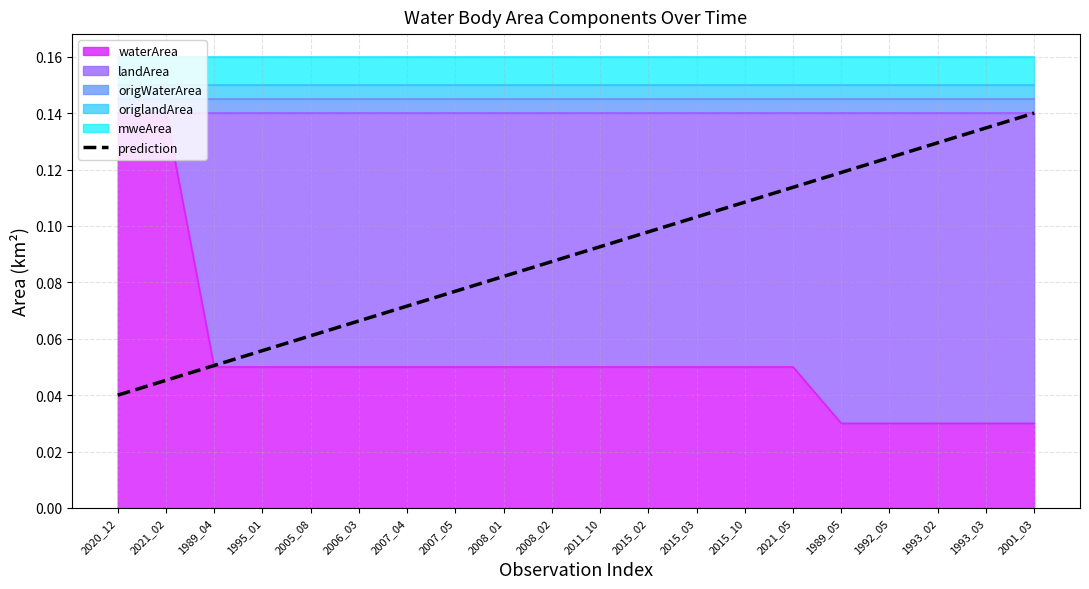

Where is the data nearest to the value 0?

2020_12